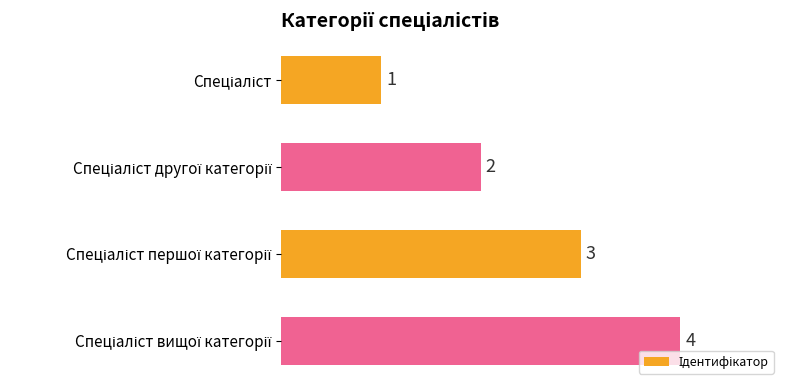

Count the values in the range 2 to 4.

3